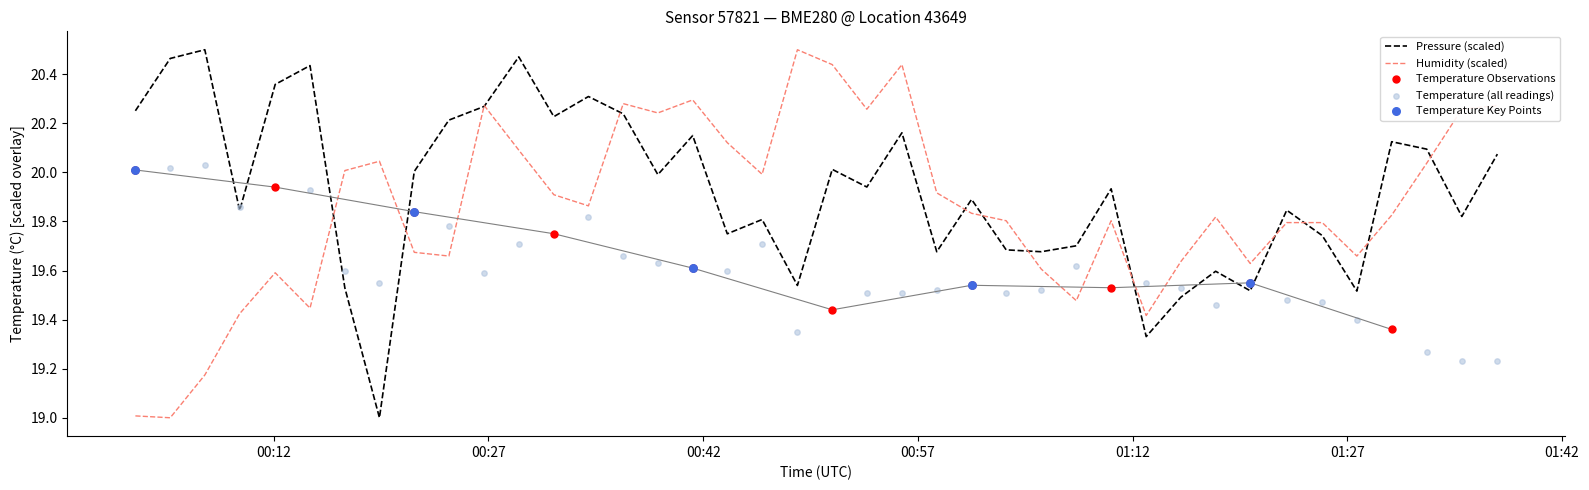

What is the total value across all series at 2022-07-12T01:20:13?

58.7